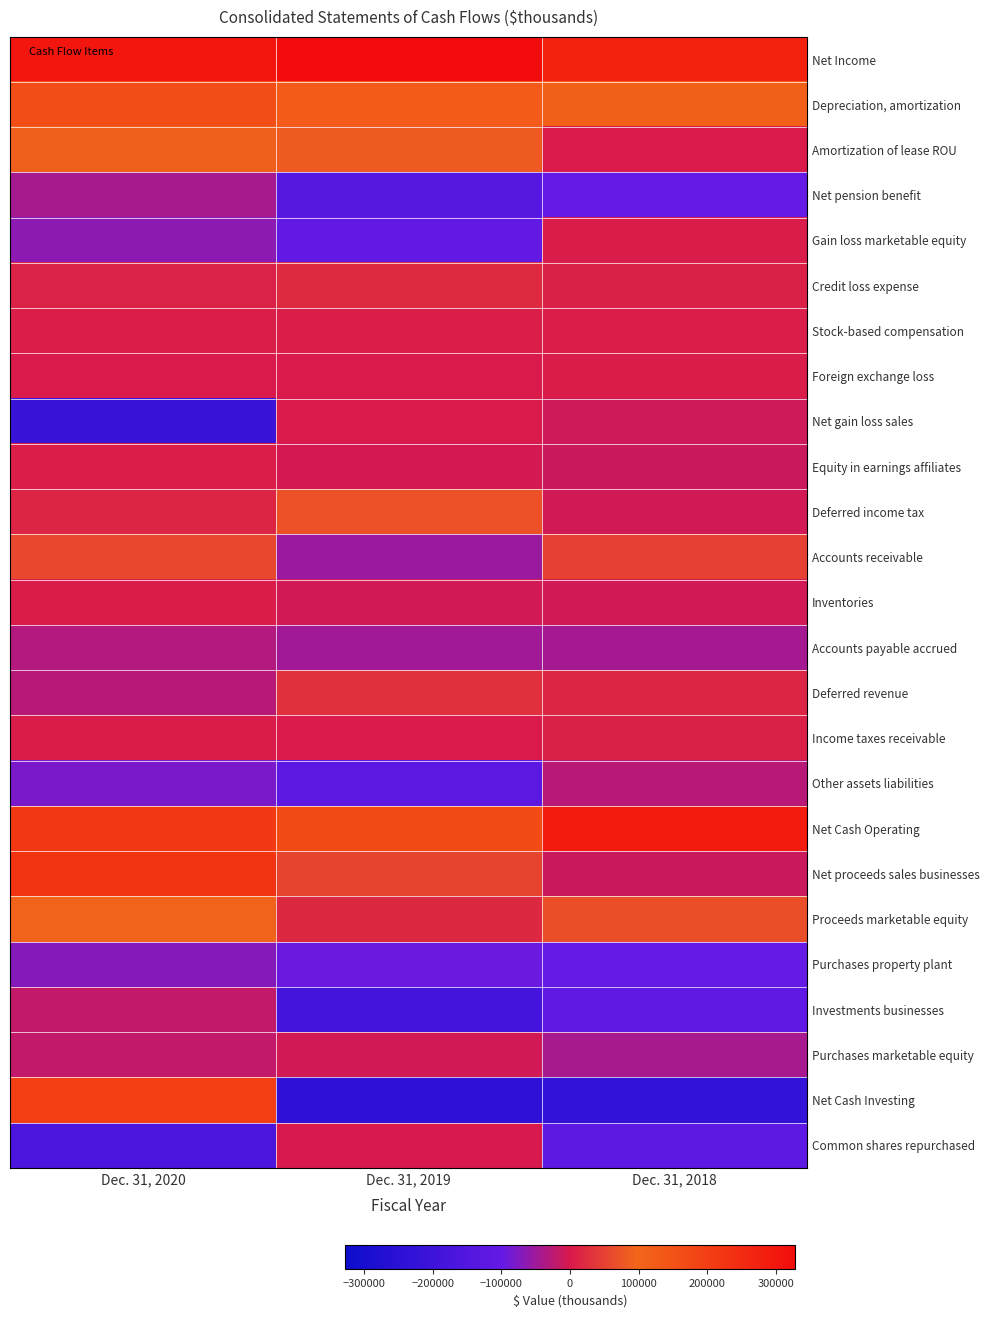

List the series in order of their peak value, highest first.

Net Income, Net Cash Operating, Net proceeds sales businesses, Net Cash Investing, Depreciation, amortization, Proceeds marketable equity, Amortization of lease ROU, Deferred income tax, Accounts receivable, Deferred revenue, Credit loss expense, Income taxes receivable, Equity in earnings affiliates, Stock-based compensation, Gain loss marketable equity, Foreign exchange loss, Inventories, Net gain loss sales, Common shares repurchased, Purchases marketable equity, Investments businesses, Other assets liabilities, Accounts payable accrued, Net pension benefit, Purchases property plant